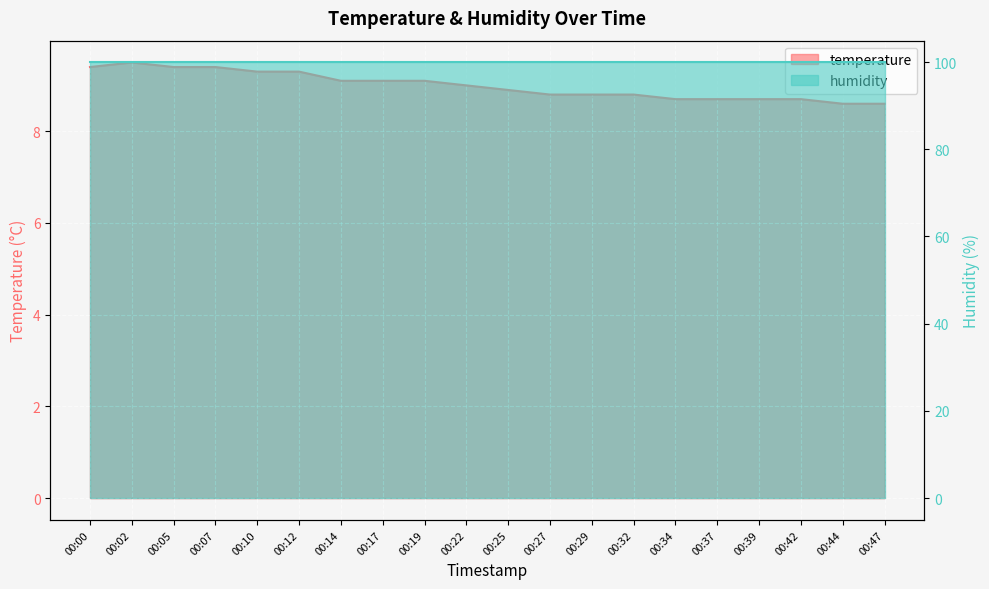

List the labels in order of value, largest first.

00:02, 00:00, 00:05, 00:07, 00:10, 00:12, 00:14, 00:17, 00:19, 00:22, 00:25, 00:27, 00:29, 00:32, 00:34, 00:37, 00:39, 00:42, 00:44, 00:47